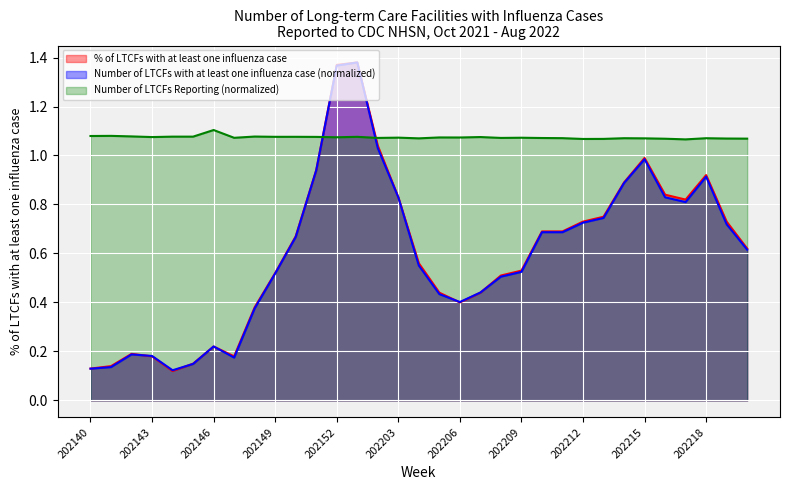

What is the minimum value for % of LTCFs with at least one influenza case?

0.1